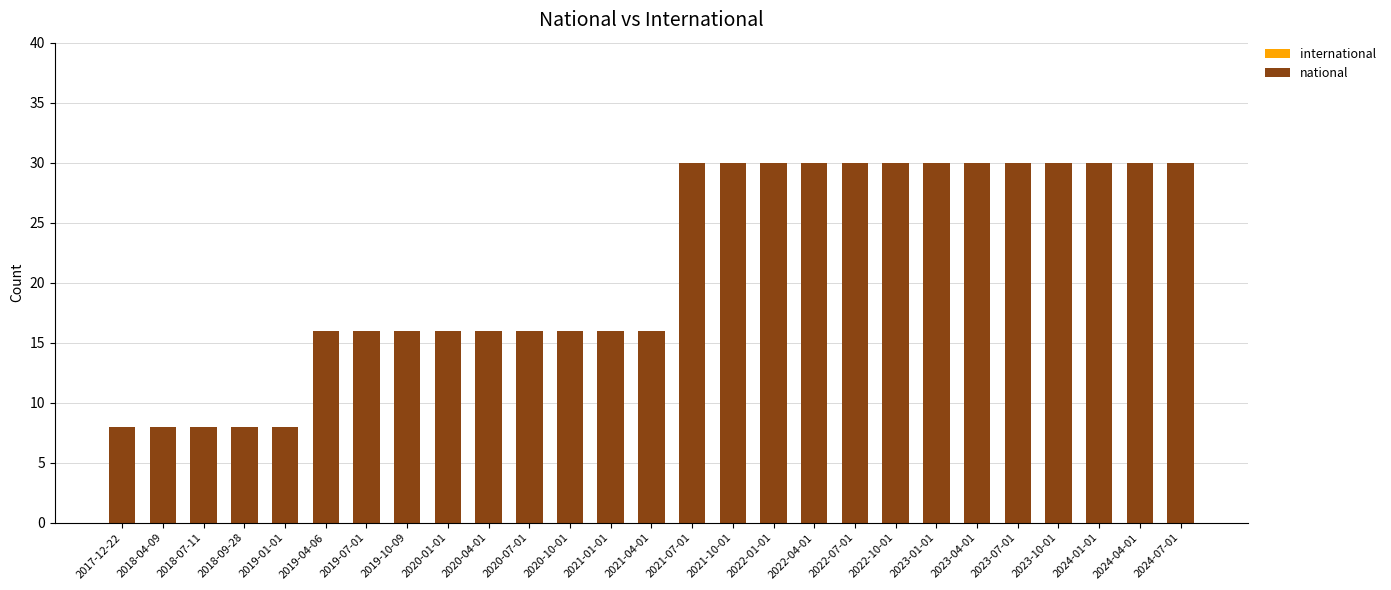

Between 2023-01-01 and 2020-10-01, which is larger?

2023-01-01